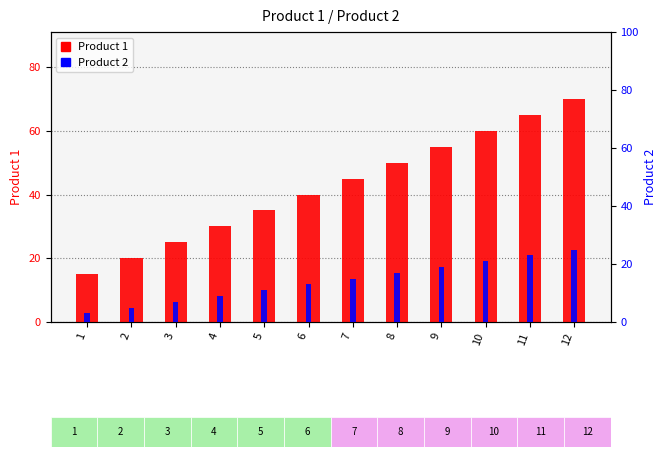

Which series has the largest total across all categories?

Product 1